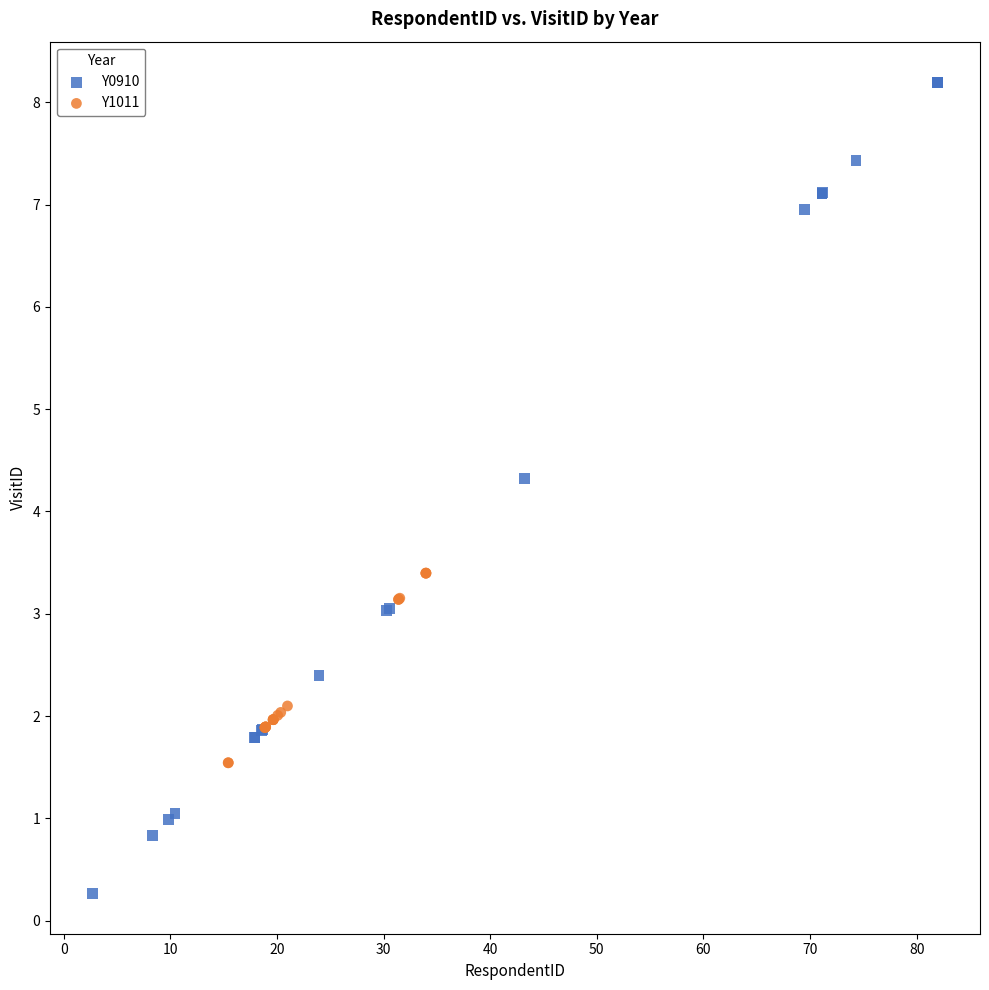

Which series reaches the maximum Y coordinate?

Y0910